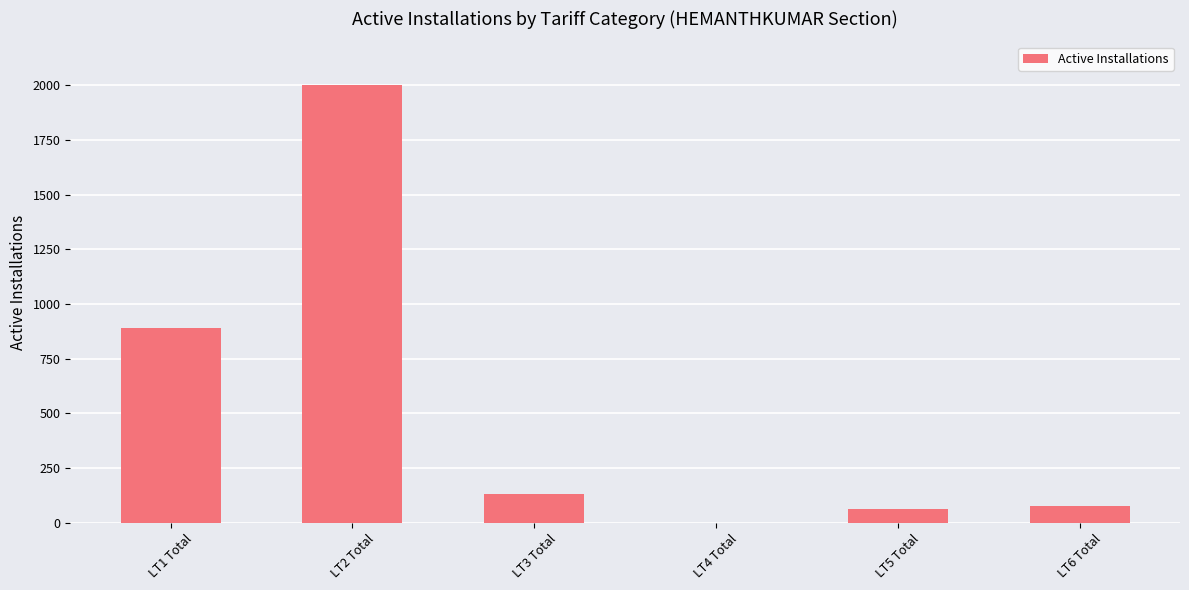

Where is the data nearest to the value 1001?

LT1 Total